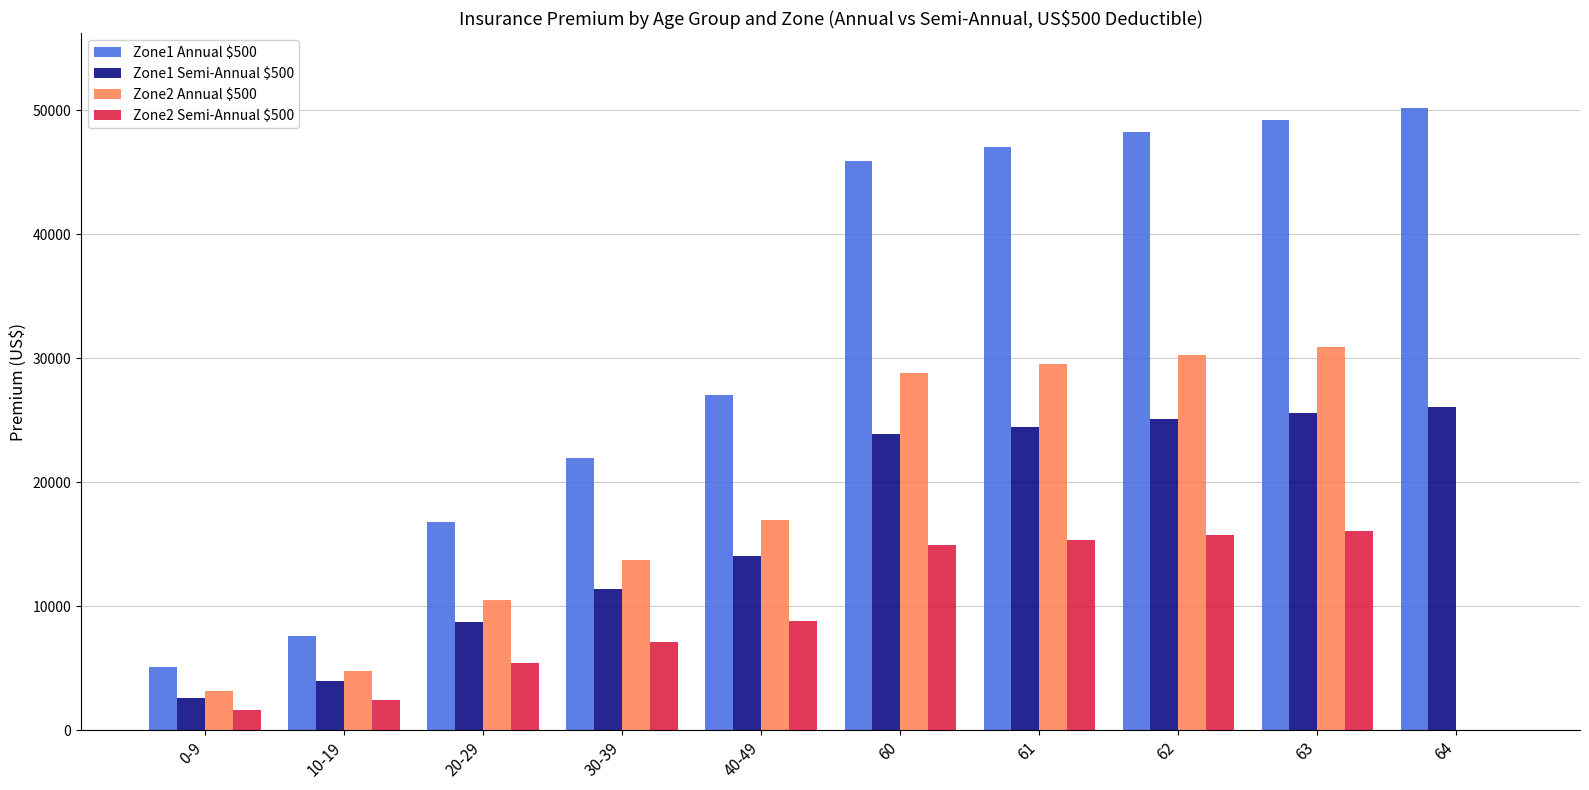

What is the maximum value shown in the chart?

50167